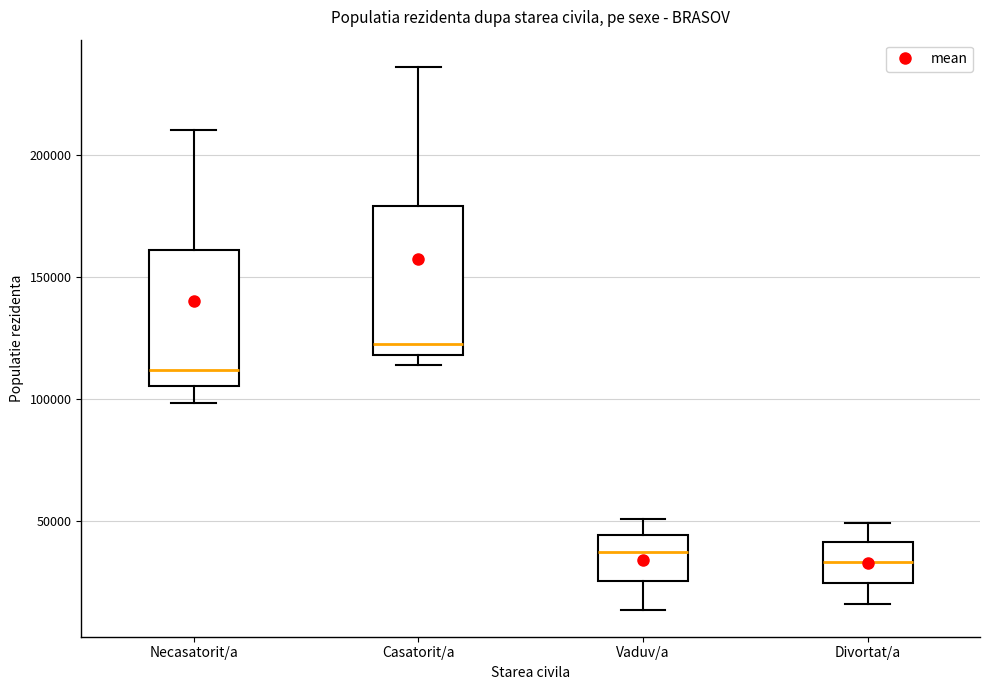

Reading left to right, read every box against the y-axis: the position of its median line, the range the box covers, and the ends of its whiskers. The values are not printed on the chart, so give them approximately, as read against the axis.

Necasatorit/a: median 110000, box 105000 to 160000, whiskers 100000 to 210000
Casatorit/a: median 120000 (just above the box's lower edge), box 120000 to 180000, whiskers 115000 to 235000
Vaduv/a: median 35000, box 25000 to 45000, whiskers 15000 to 50000
Divortat/a: median 35000, box 25000 to 40000, whiskers 15000 to 50000